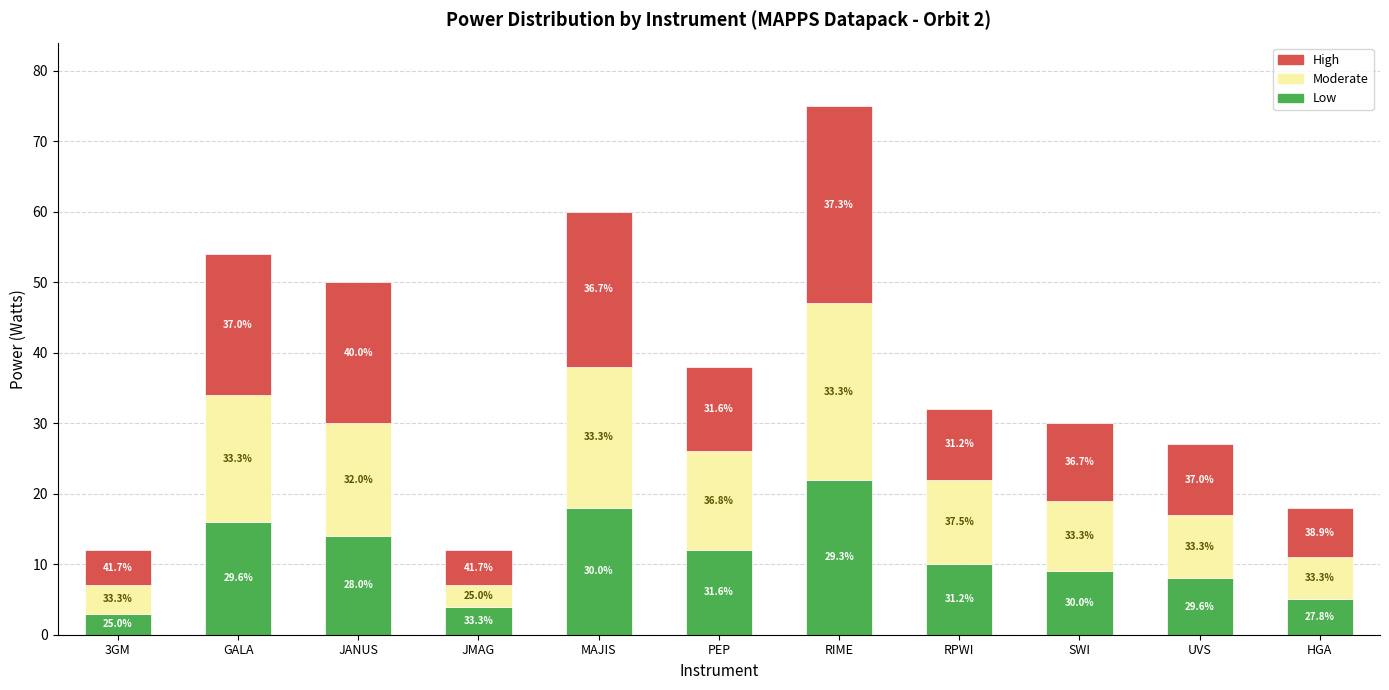

Which category has the lowest value in the Low series?

3GM